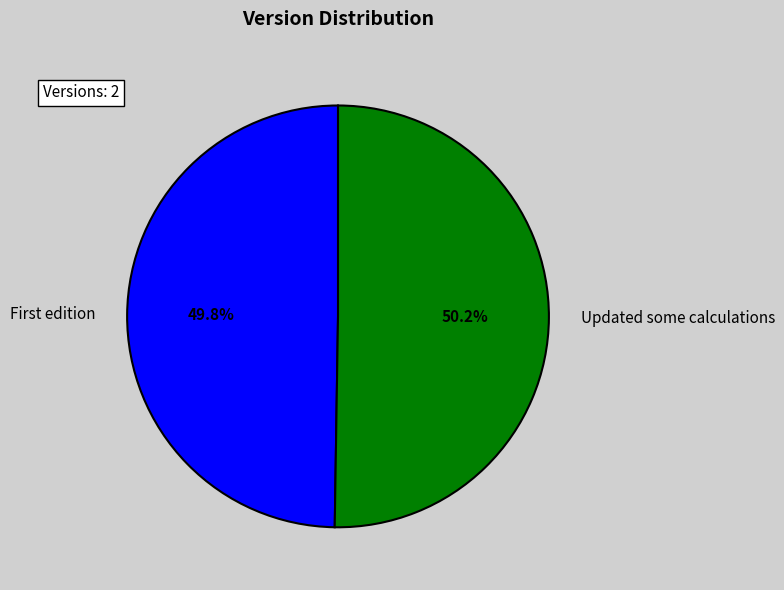

Is there a majority slice in this chart?

Yes